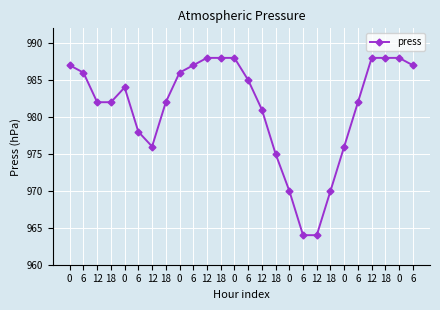

How many lines are shown in the chart?

1